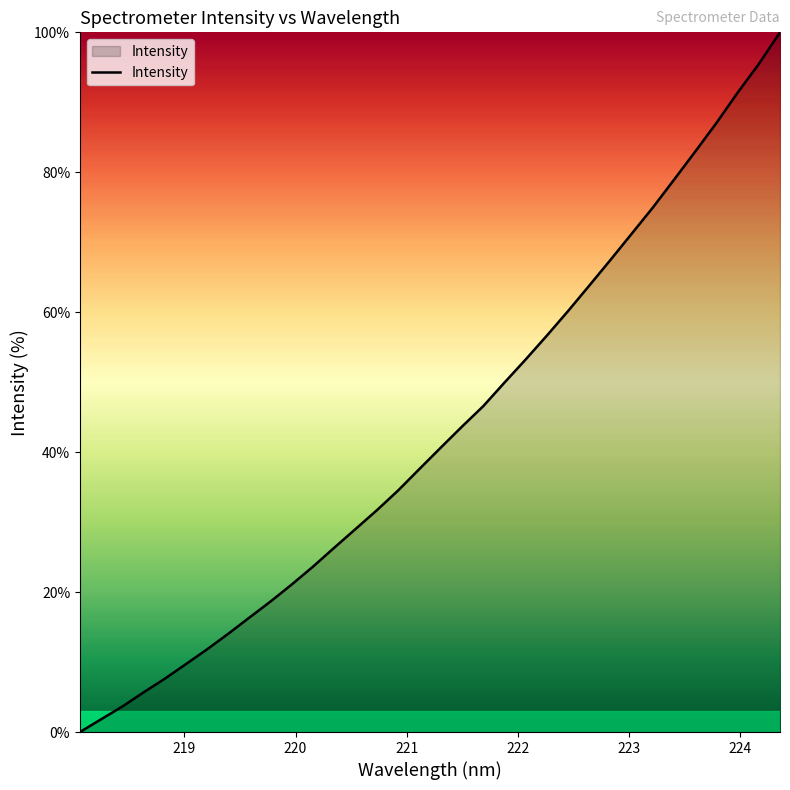

What is the difference between the maximum and minimum values?

100.0